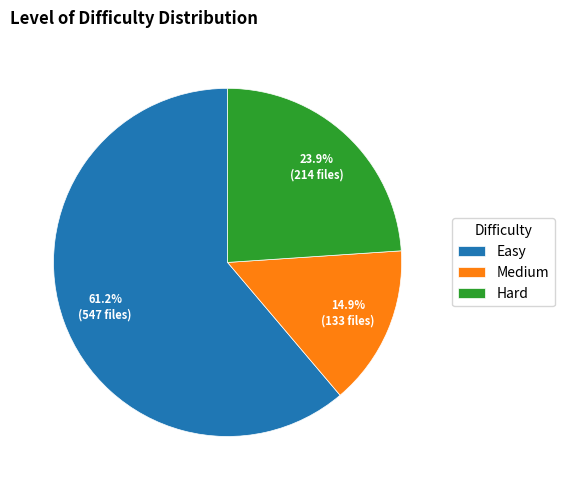

Count the number of slices in the pie.

3